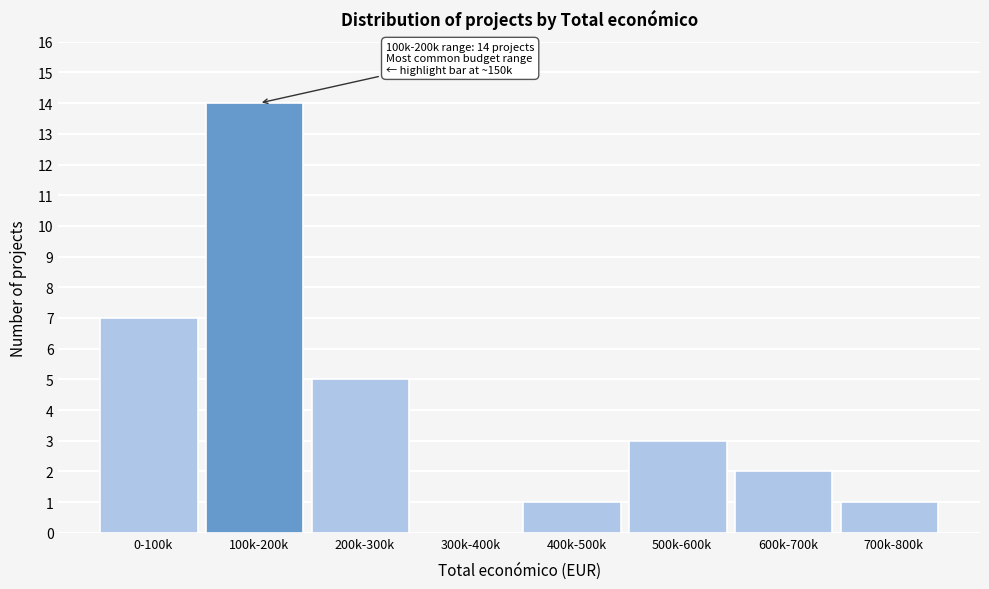

Reading left to right, list all the values displayed in this chart.

0-100k=7	100k-200k=14	200k-300k=5	300k-400k=0	400k-500k=1	500k-600k=3	600k-700k=2	700k-800k=1